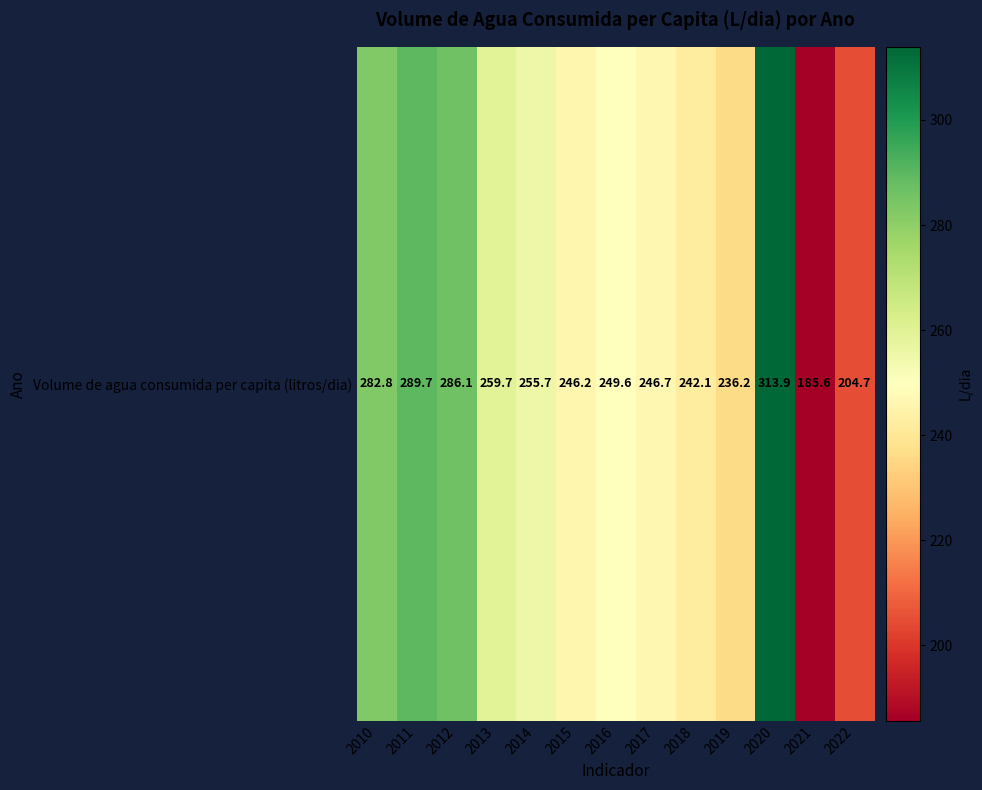

Rank the categories by value from highest to lowest.

2020, 2011, 2012, 2010, 2013, 2014, 2016, 2017, 2015, 2018, 2019, 2022, 2021